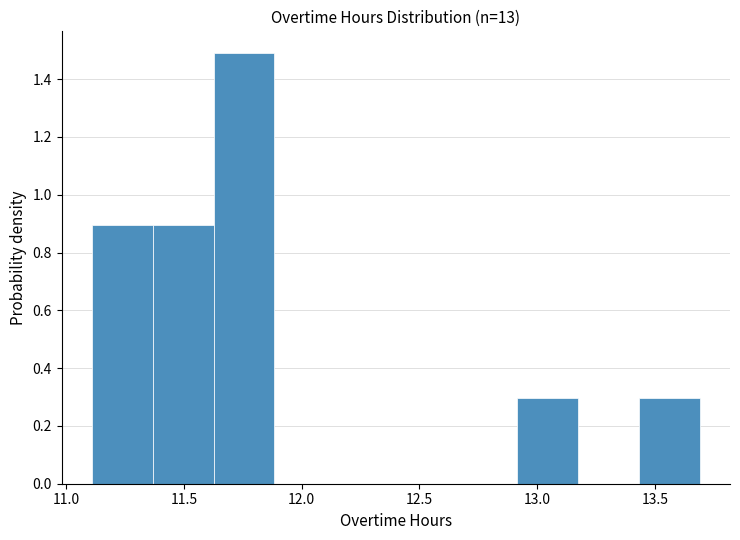

Reading left to right, transcribe this chart: for each bar, give the range it covers on the x-axis and its height. Neither the bar edges nor the heights are printed on the chart, so give them approximately, as read against the axes.

11.10 to 11.35: 0.9
11.35 to 11.65: 0.9
11.65 to 11.90: 1.5
11.90 to 12.15: 0
12.15 to 12.40: 0
12.40 to 12.65: 0
12.65 to 12.90: 0
12.90 to 13.15: 0.3
13.15 to 13.45: 0
13.45 to 13.70: 0.3